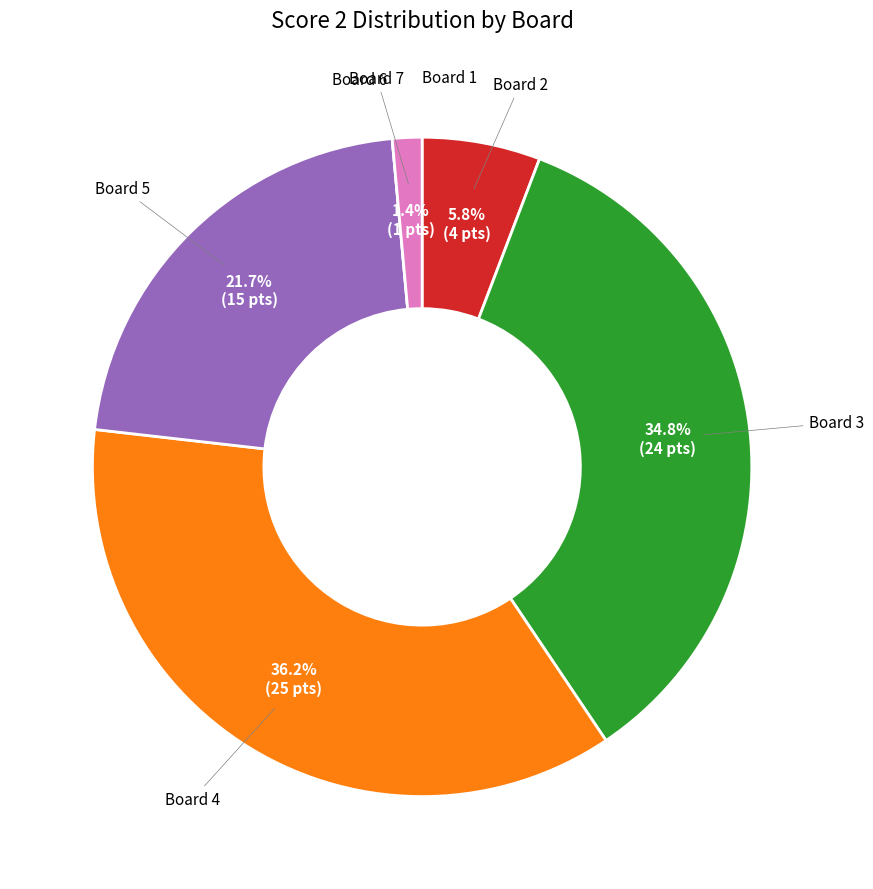

Does any single category account for the majority?

No